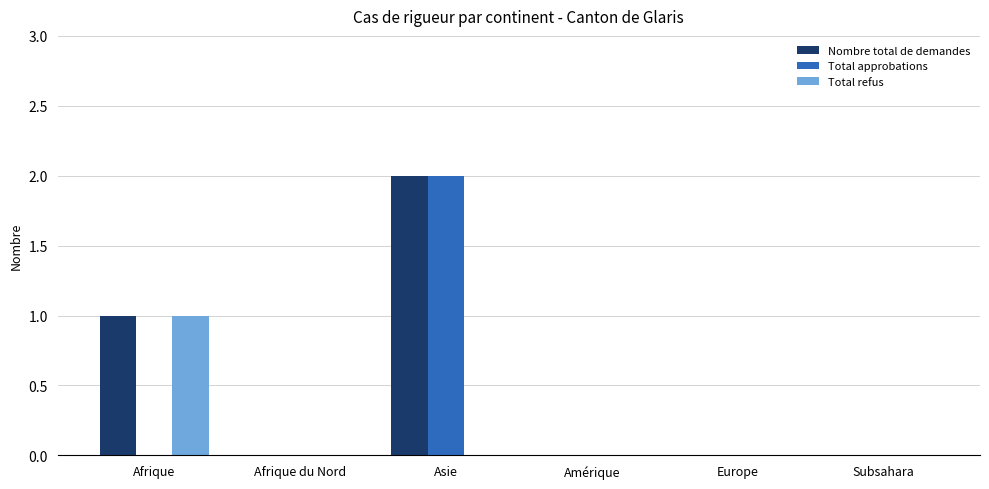

What are all the series names shown in the legend?

Nombre total de demandes, Total approbations, Total refus